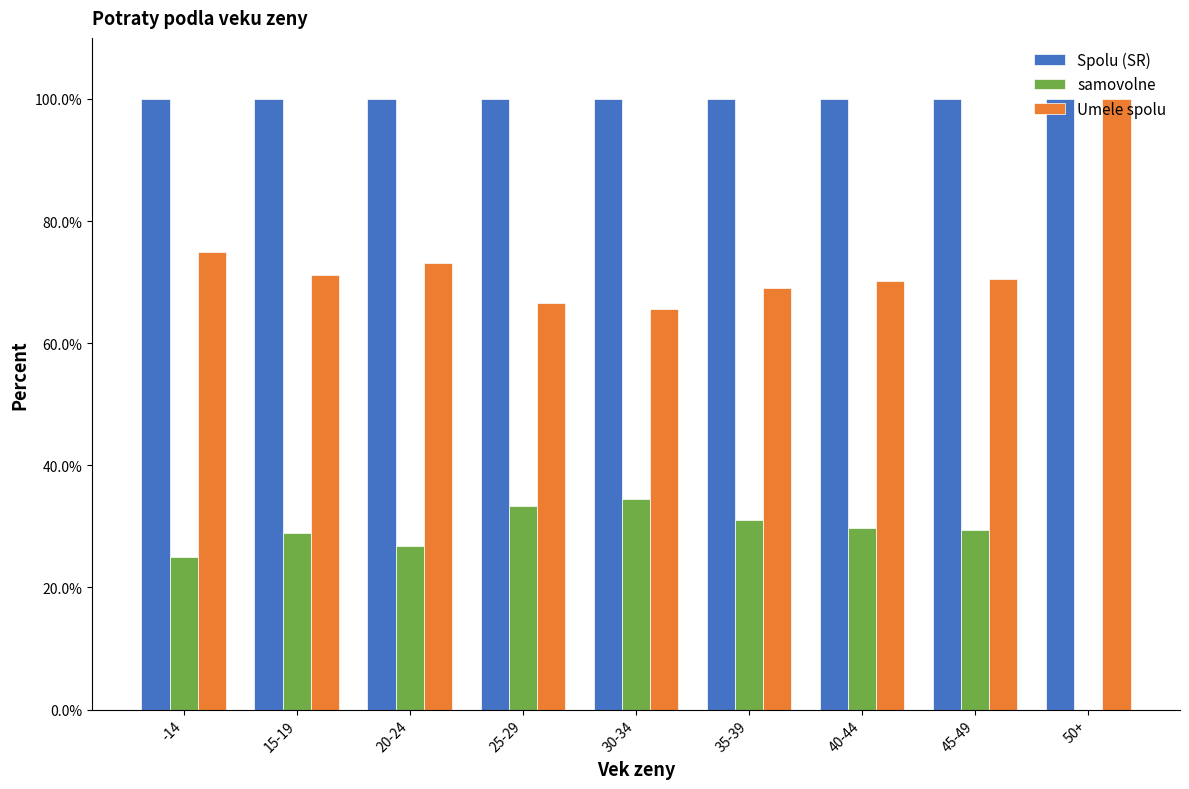

The value of Spolu (SR) at 30-34 is 100.0. True or false?

True